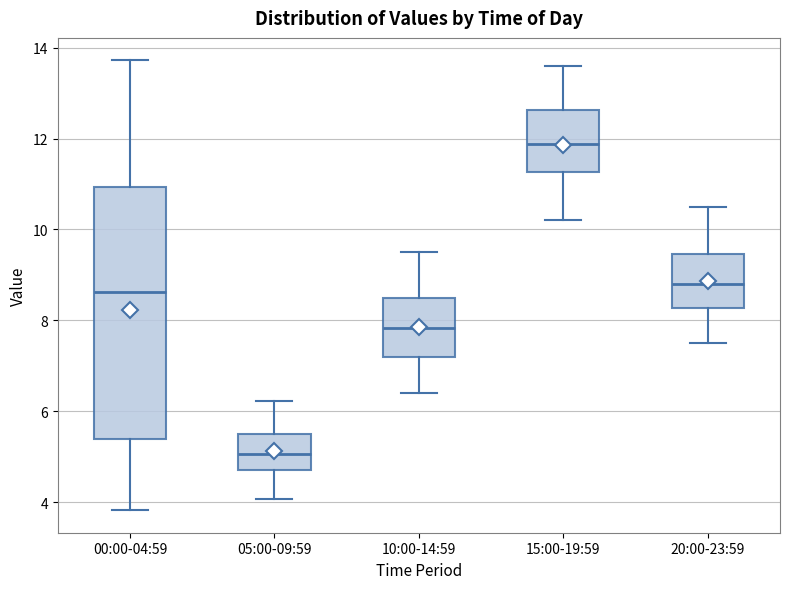

Which box has the lowest median line?

05:00-09:59